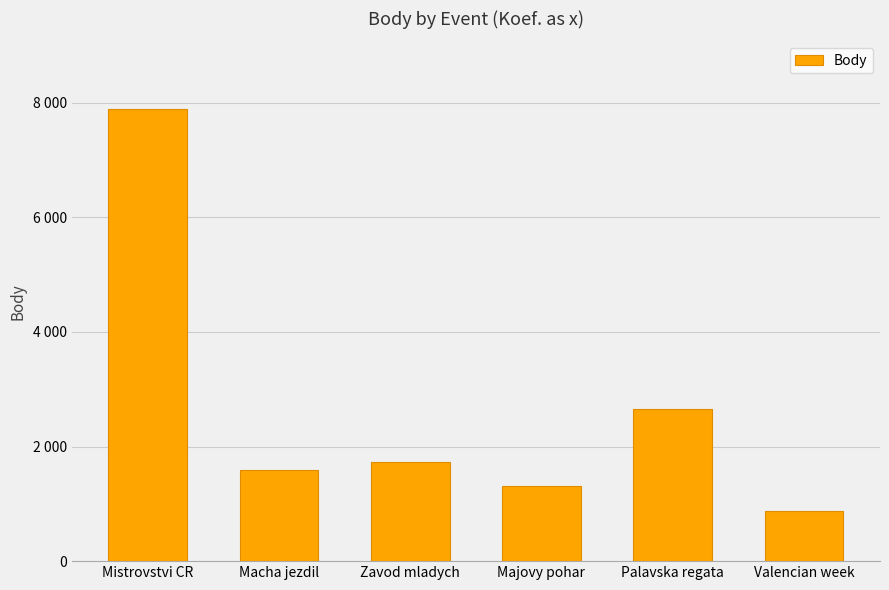

List the labels in order of value, smallest first.

Valencian week, Majovy pohar, Macha jezdil, Zavod mladych, Palavska regata, Mistrovstvi CR